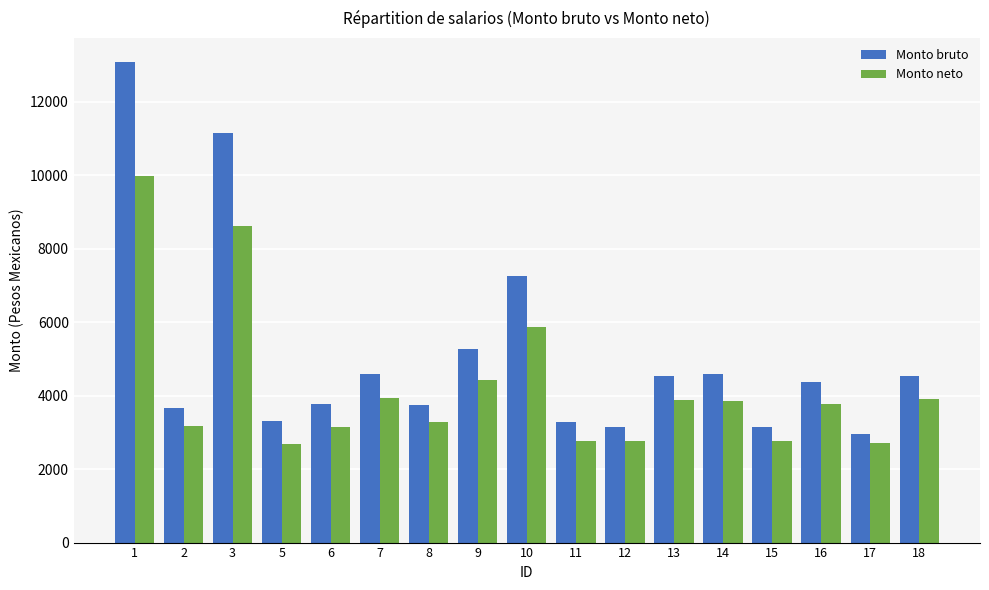

How many groups of bars are there?

17